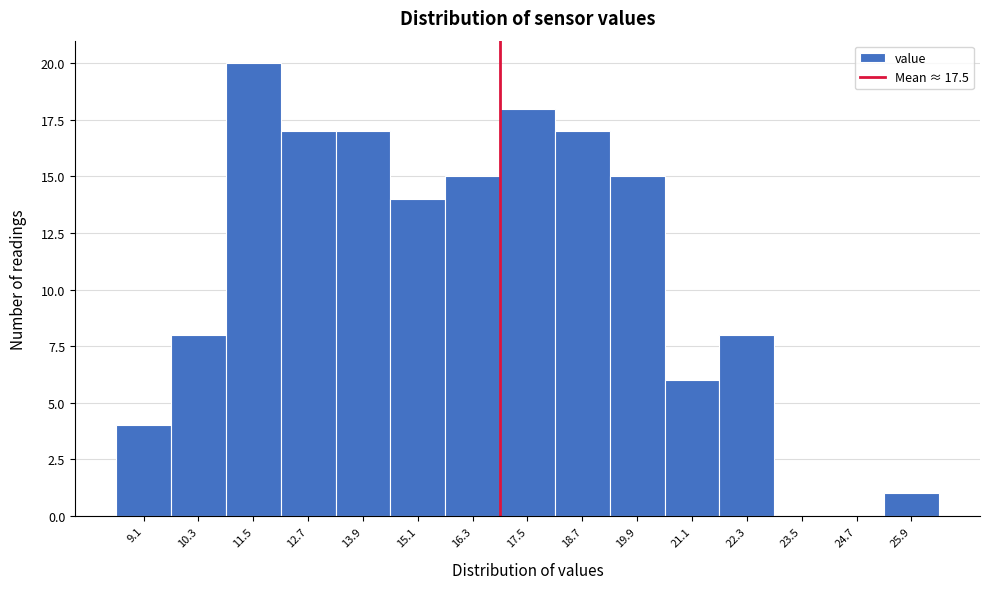

Reading right to left, transcribe all the data shown in this chart.

25.9=1	24.7=0	23.5=0	22.3=8	21.1=6	19.9=15	18.7=17	17.5=18	16.3=15	15.1=14	13.9=17	12.7=17	11.5=20	10.3=8	9.1=4